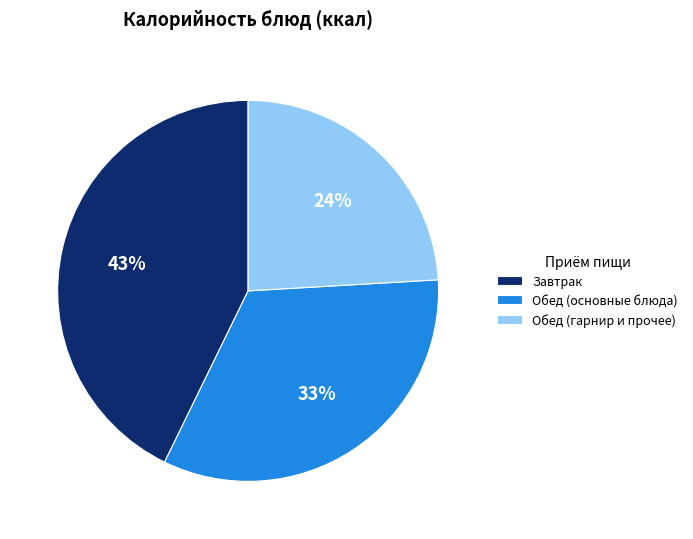

Do Обед (основные блюда) and Обед (гарнир и прочее) together represent more than half of the pie?

Yes